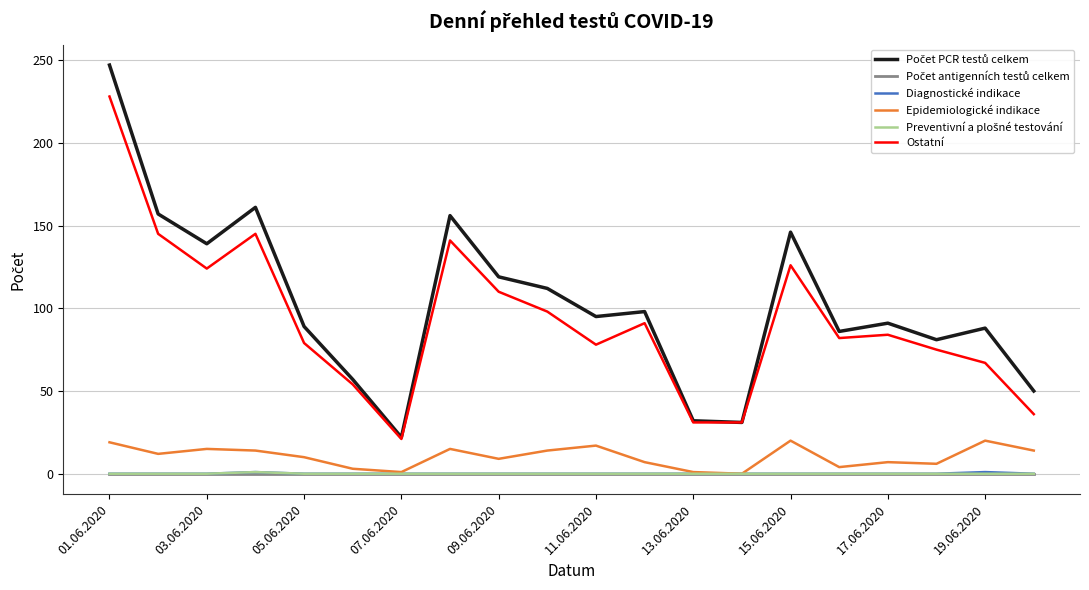

What is the maximum value shown in the chart?

247